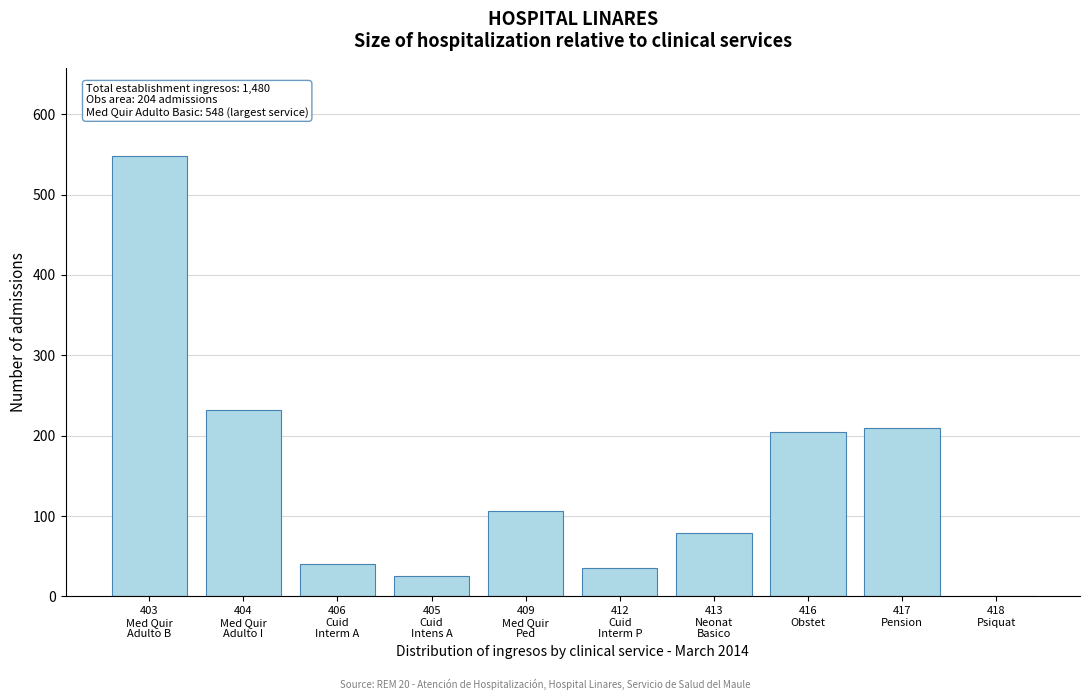

What is the greatest value displayed?

548